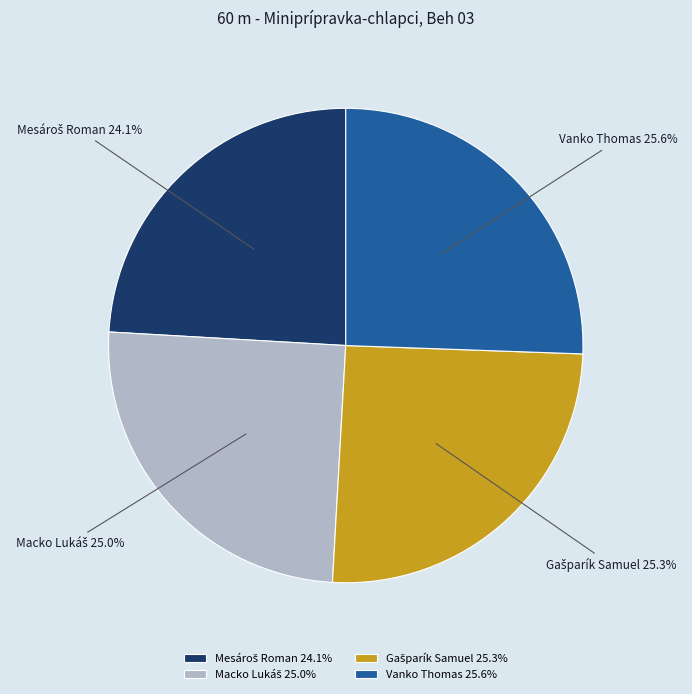

What percentage is NOT represented by Vanko Thomas?

74.4%